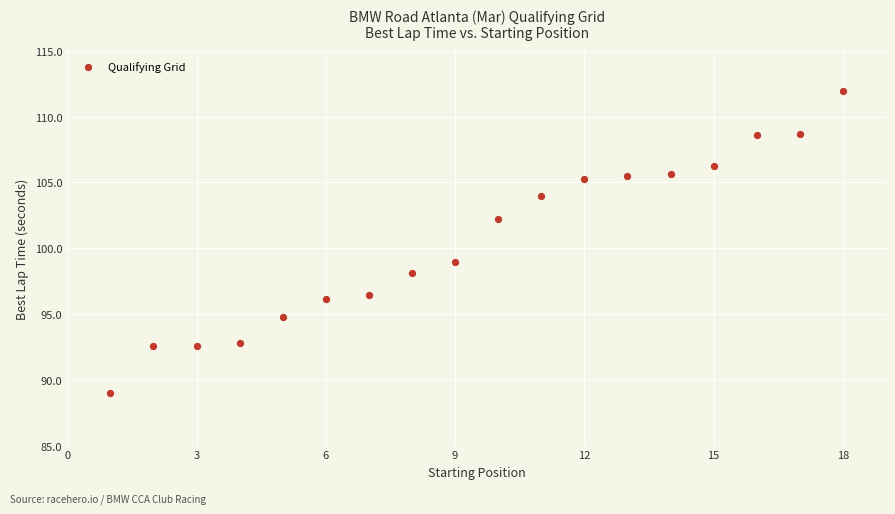

What Y value in the scatter plot is closest to 100?

99.0